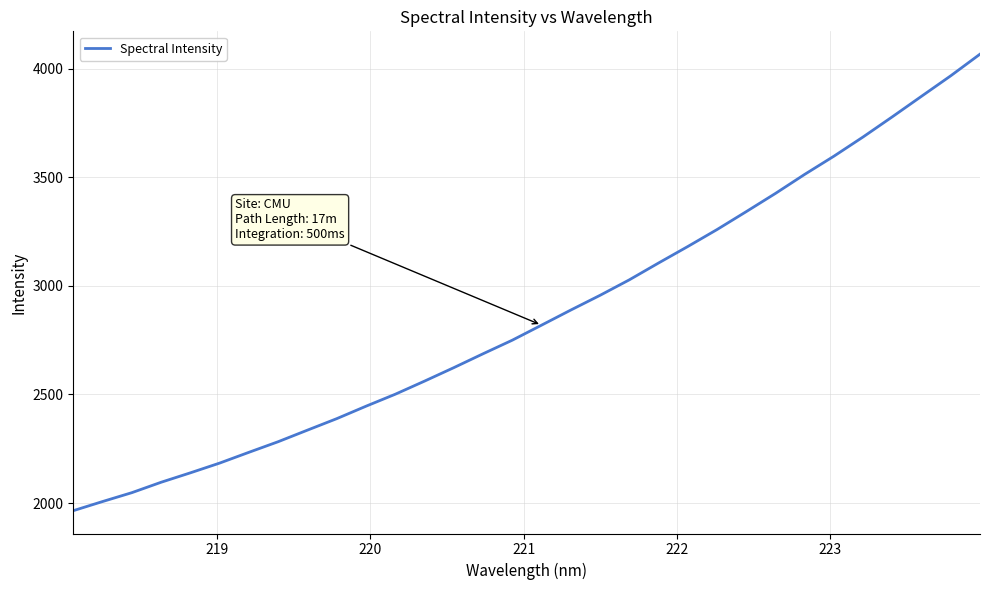

True or false: the data has more than 0 interior local peaks.

False